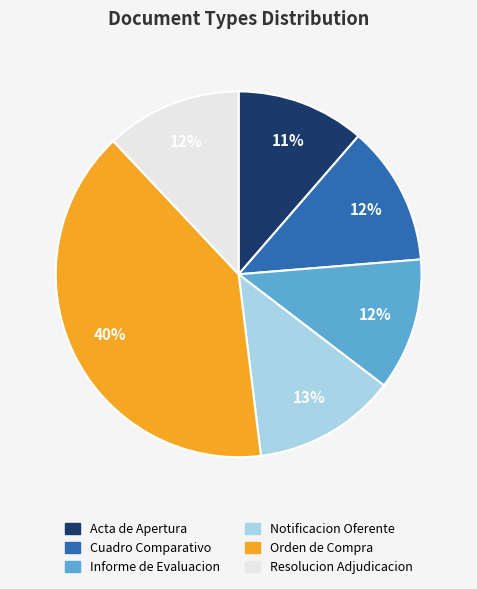

Count the number of slices in the pie.

6